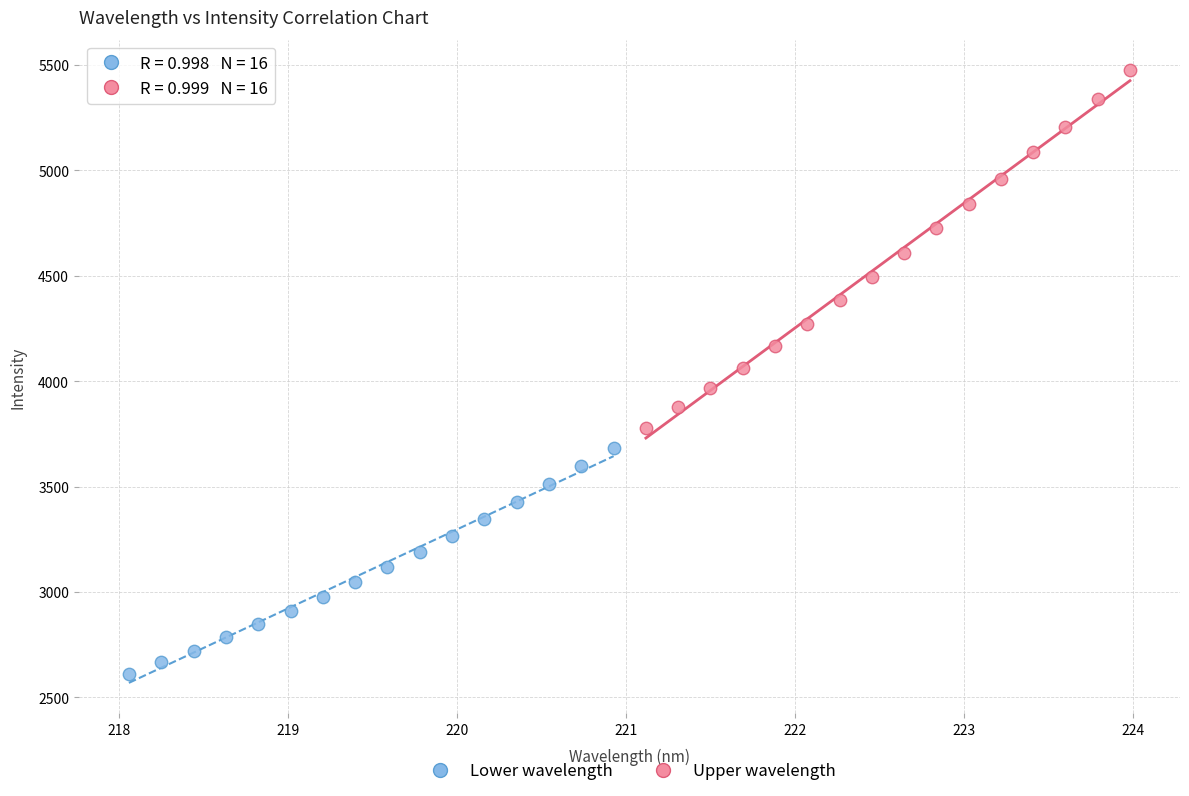

Which series has the widest spread of Y values?

Upper wavelength